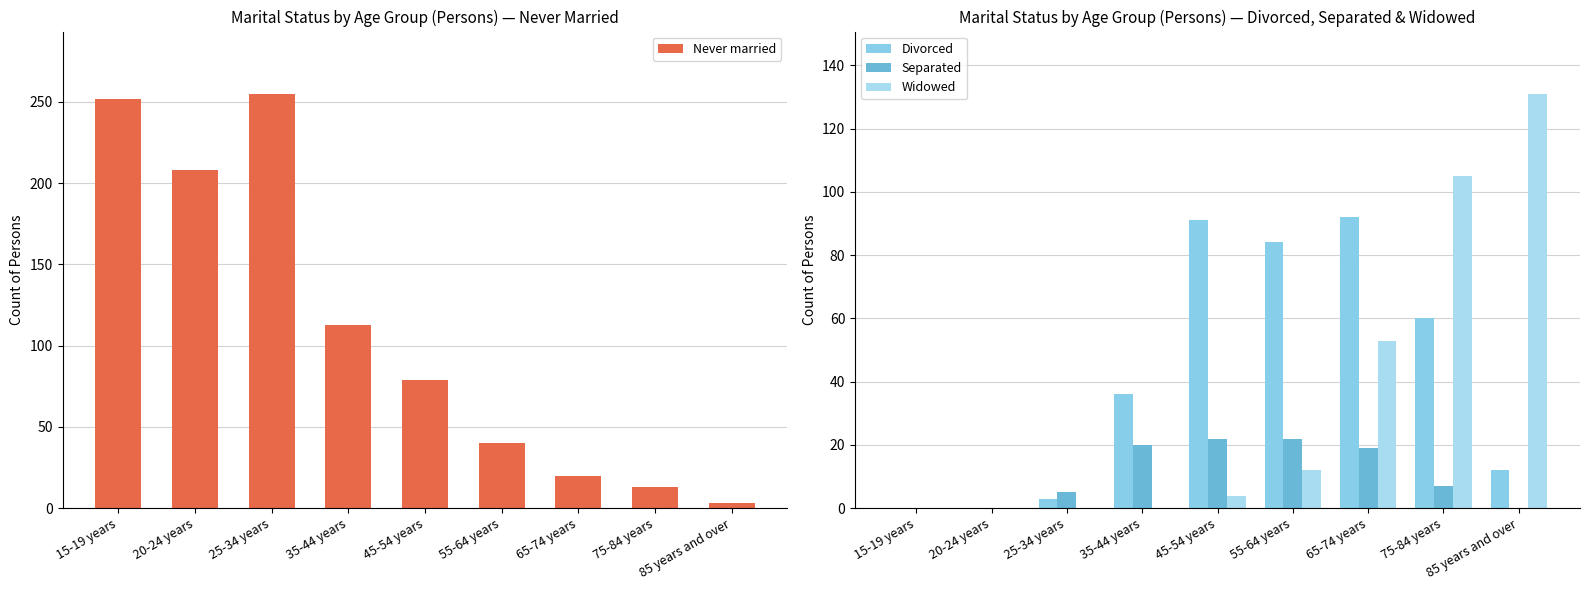

At which label does Divorced first exceed 36?

45-54 years